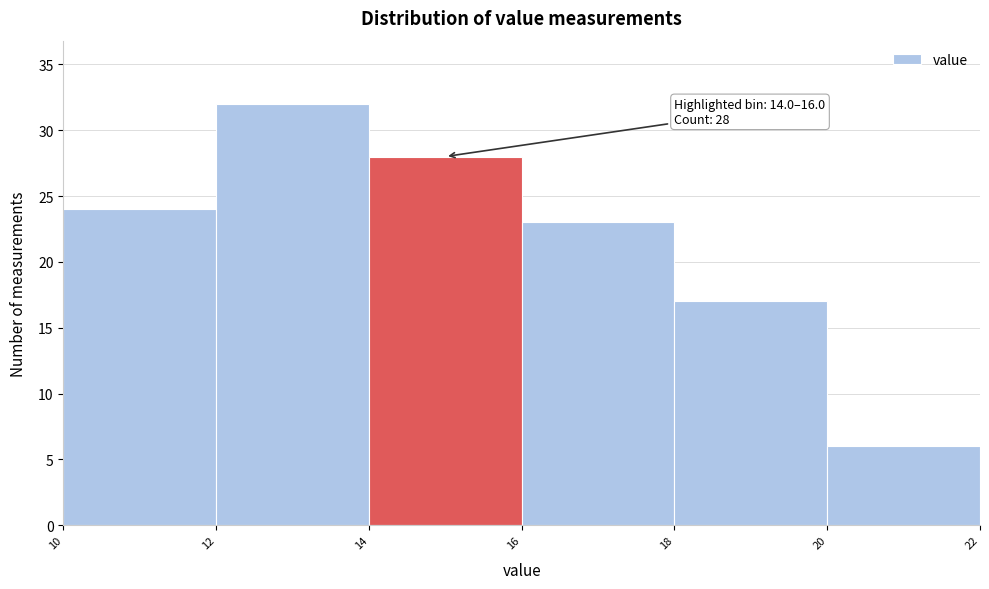

Over which range of the x-axis is the bar tallest?

12 to 14